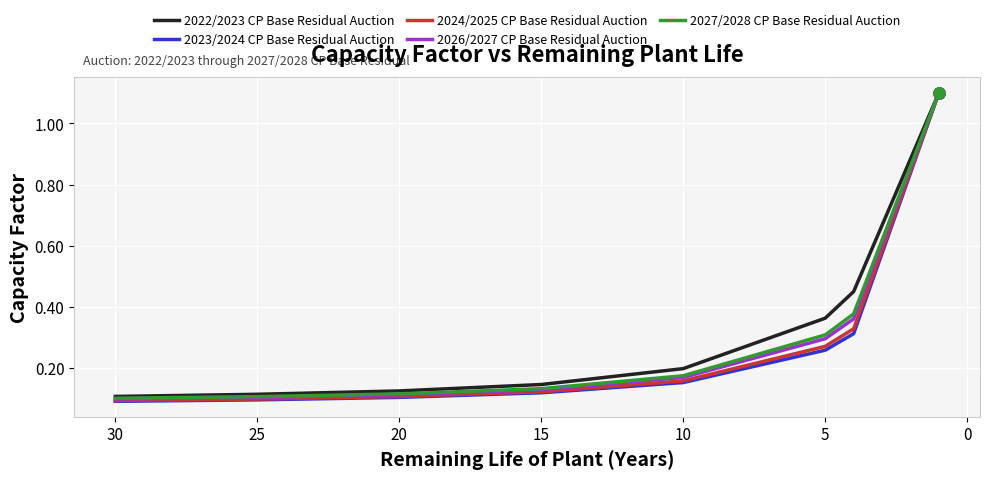

Is this an area chart (filled region under the line)?

No